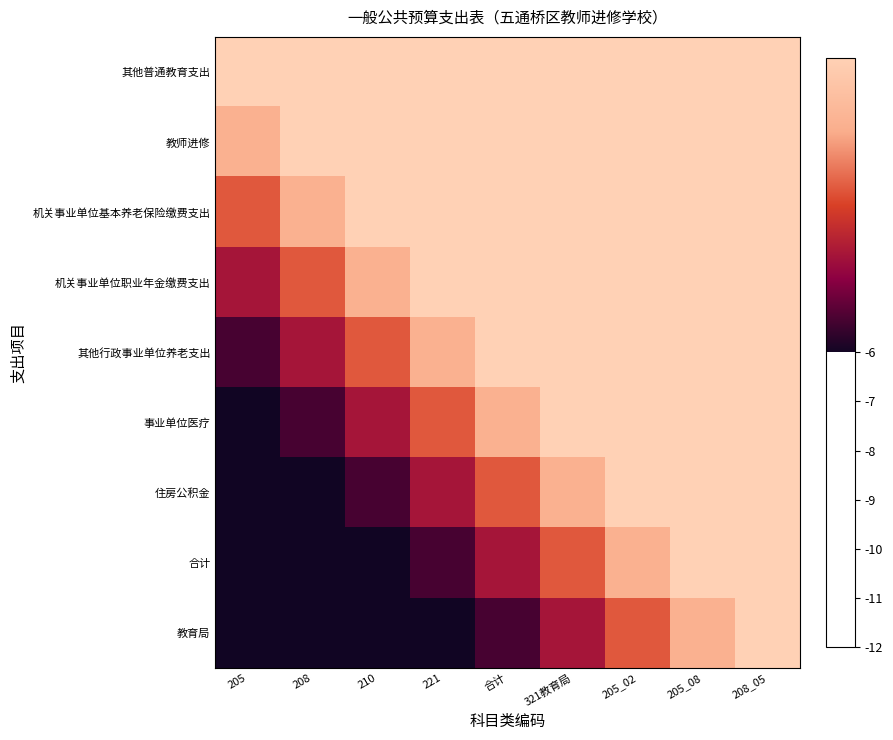

At how many categories does at least one series exceed 7?

3